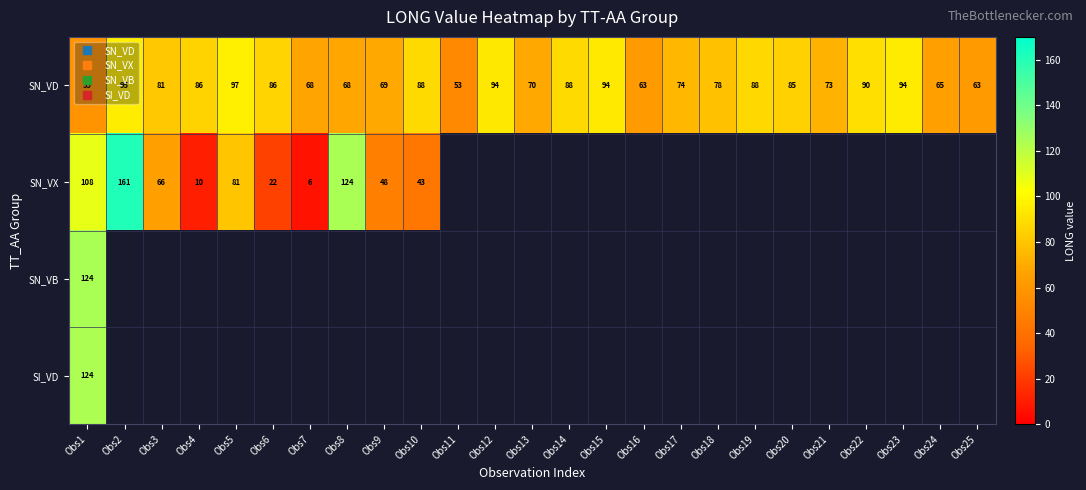

Count the number of categories in the chart.

25